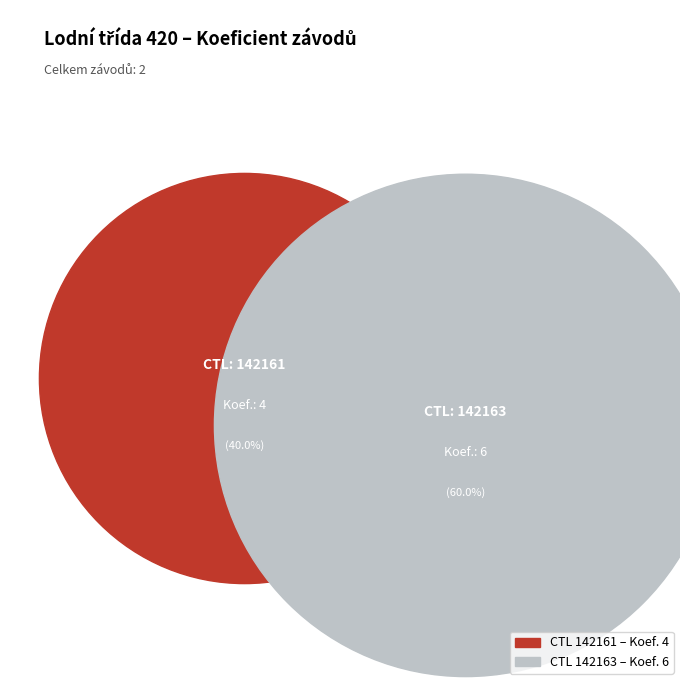

Does any single category account for the majority?

Yes